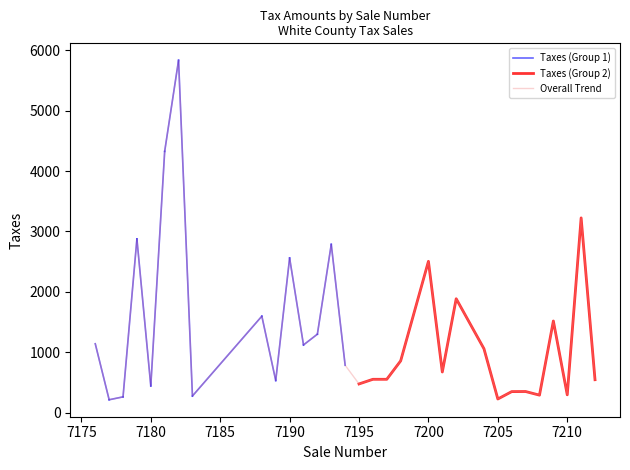

What is the minimum value shown in the chart?

213.9